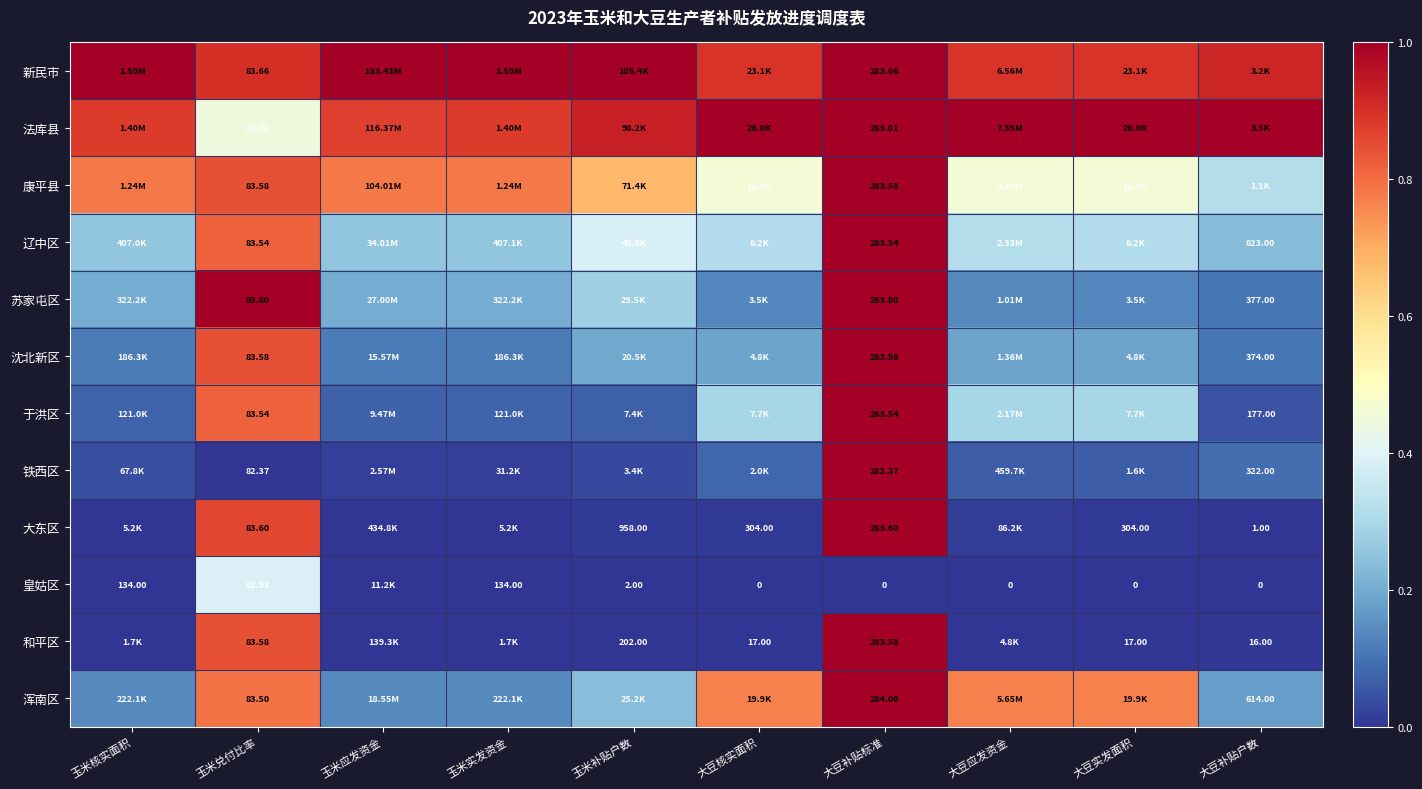

Rank the series by their maximum value, from lowest to highest.

皇姑区, 铁西区, 辽中区, 于洪区, 康平县, 沈北新区, 和平区, 大东区, 新民市, 法库县, 苏家屯区, 浑南区